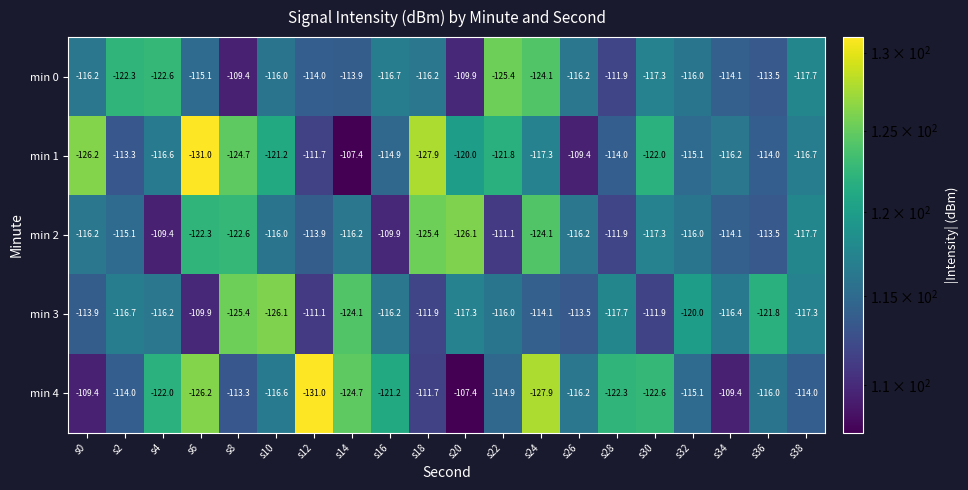

The min 2 series shows -178.0 at s22. True or false?

False